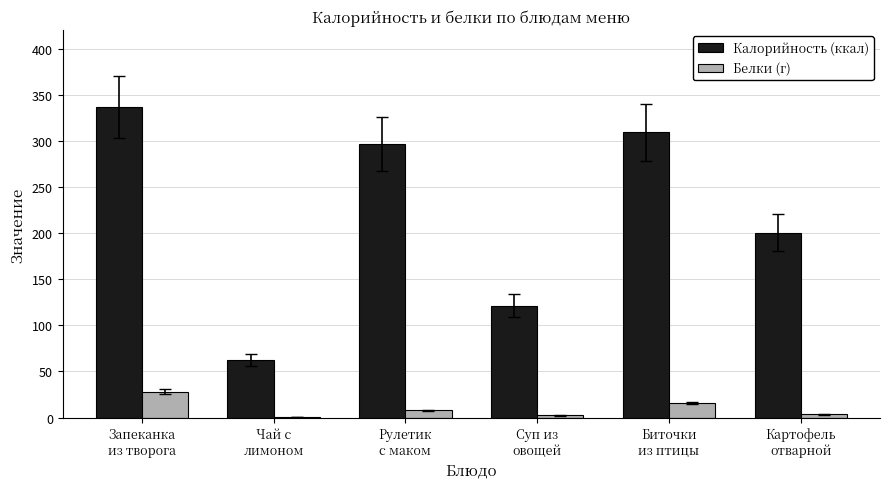

What is the greatest value displayed?

336.8